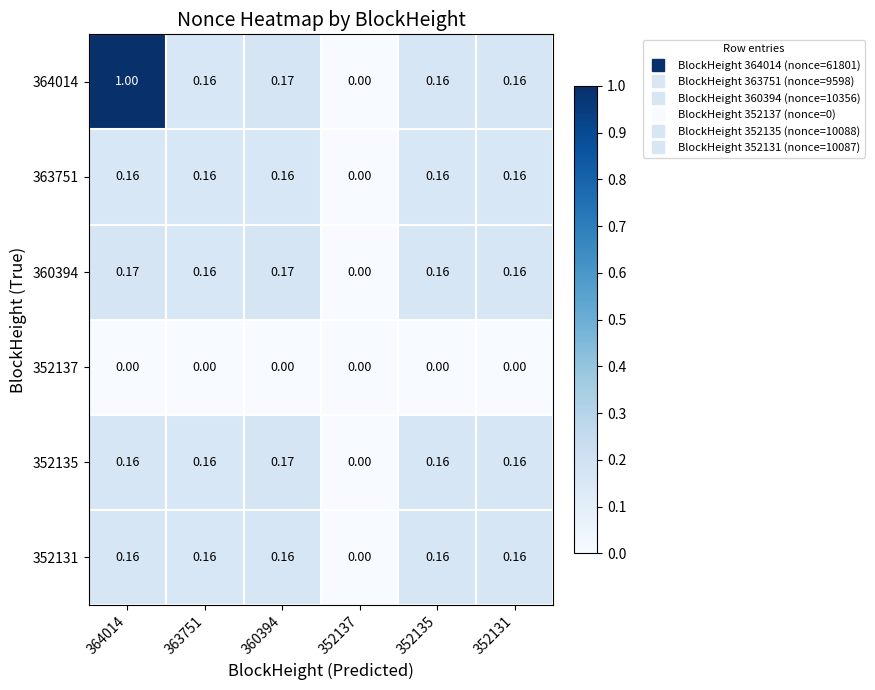

How many values in 363751 are above zero?

5